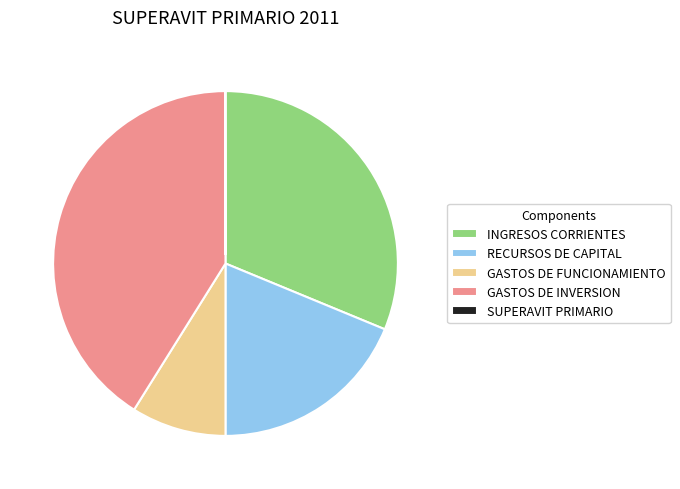

Which slice is the largest?

GASTOS DE INVERSION